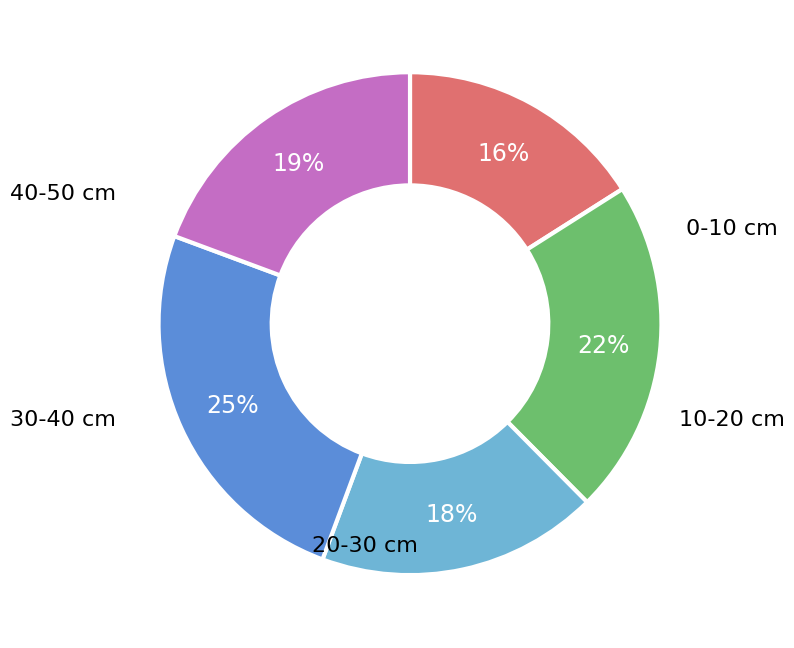

To the nearest percent, what portion does 40-50 represent?

19%